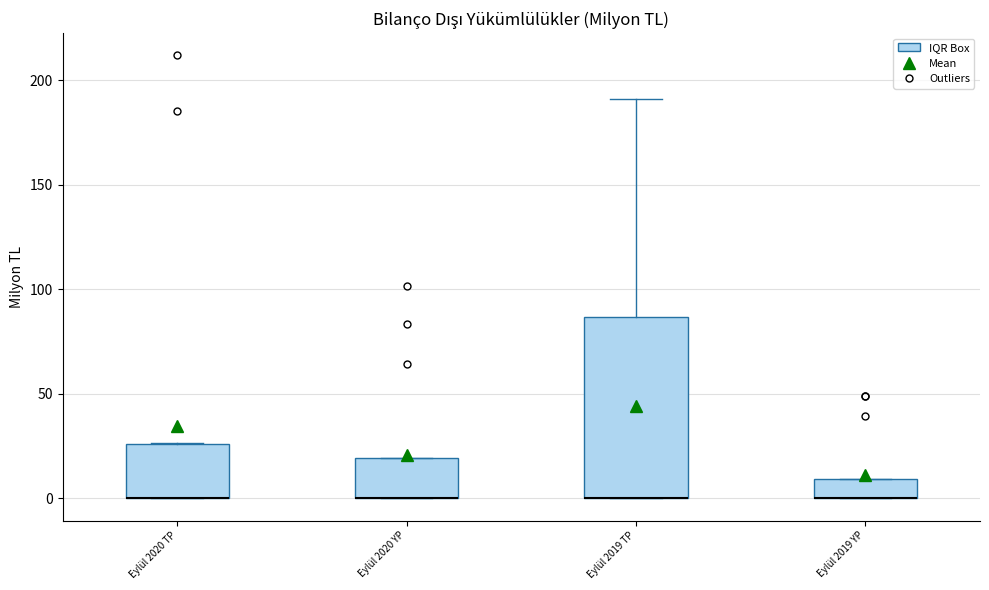

Which box is the tallest, from its lower edge to its upper edge?

Eylül 2019 TP